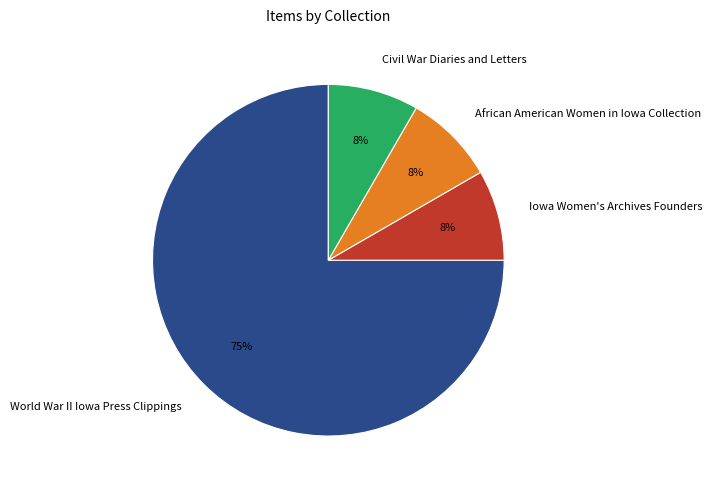

Is there a majority slice in this chart?

Yes